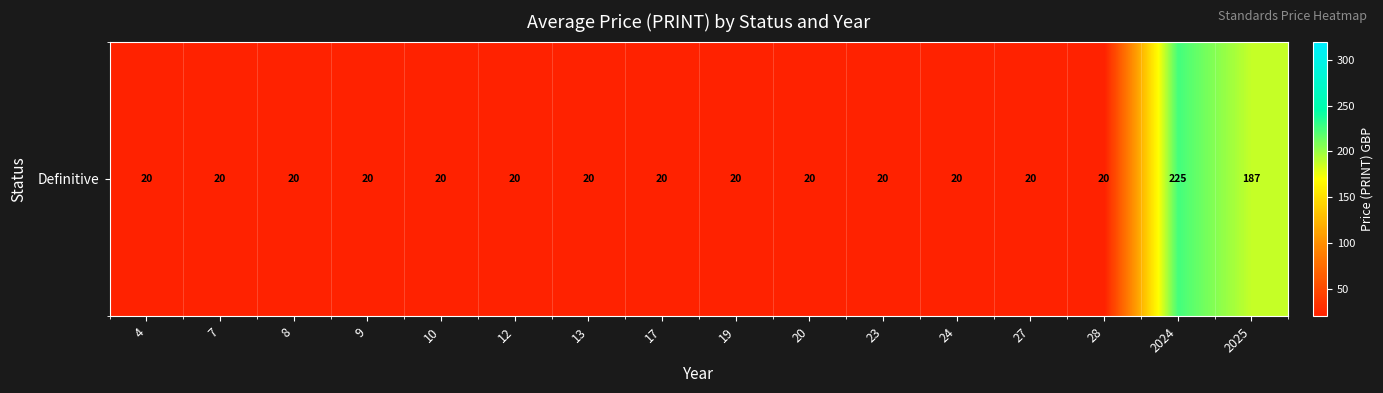

Where is the data nearest to the value 122?

2025